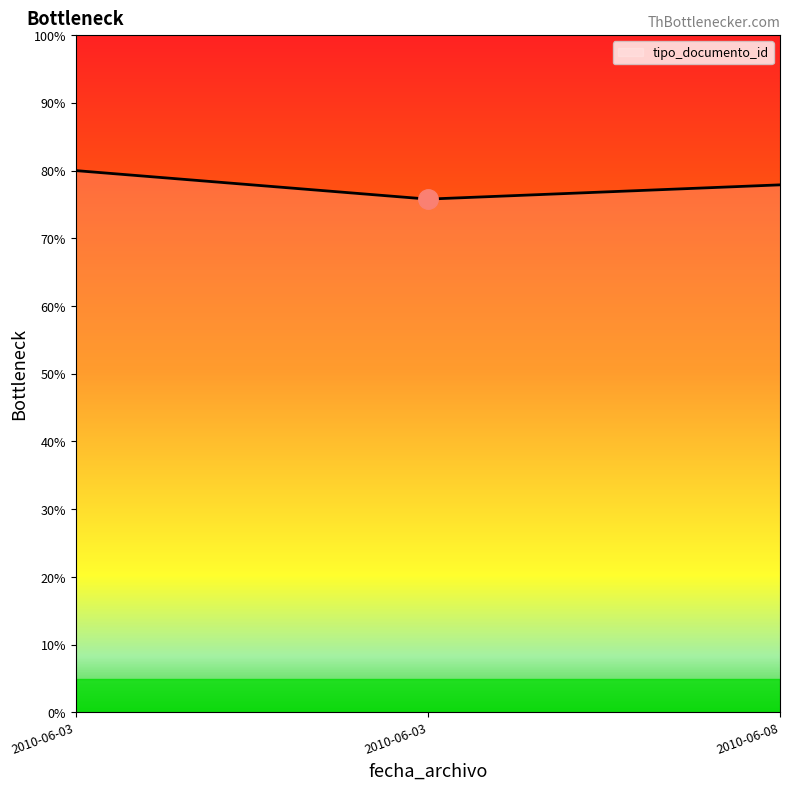

How many categories are shown in the chart?

3